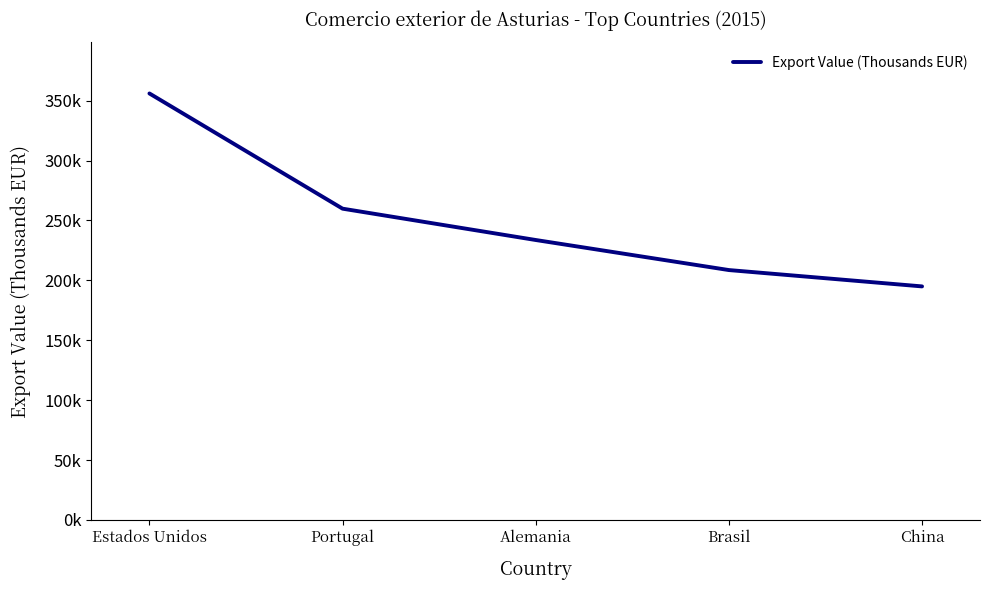

What is the change in value from Brasil to China?

-13643.5